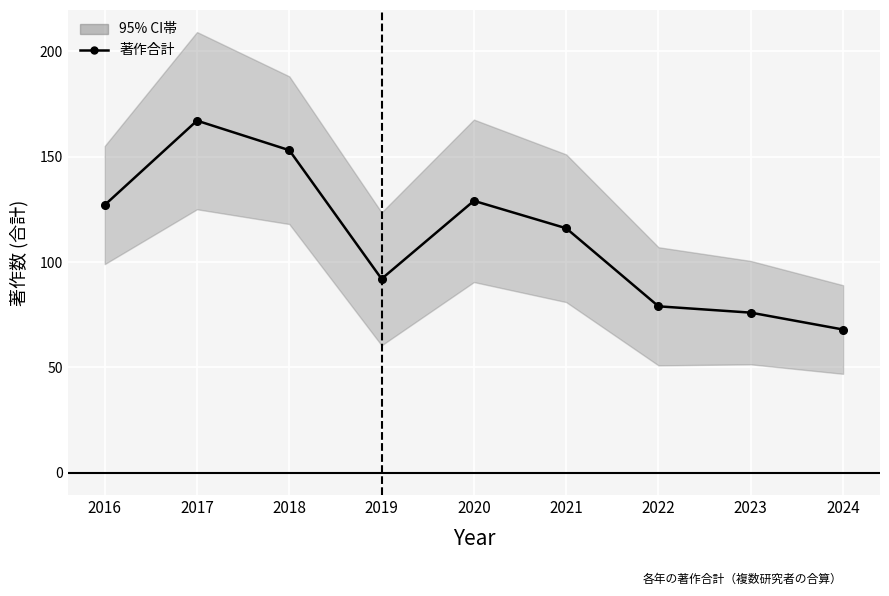

What is the difference between the maximum and minimum values?

99